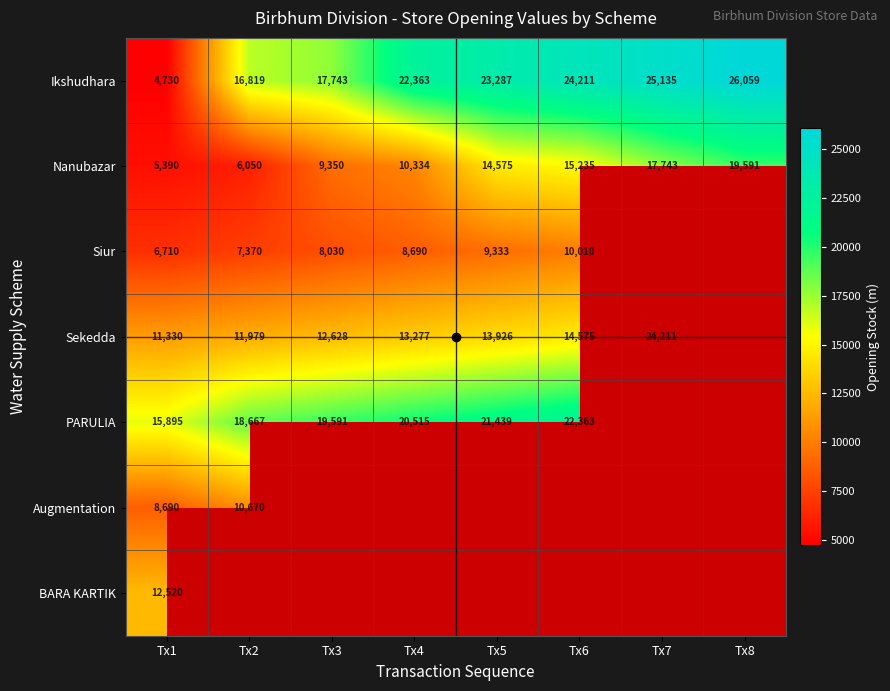

The value of Ikshudhara at Tx2 is 26847.8. True or false?

False